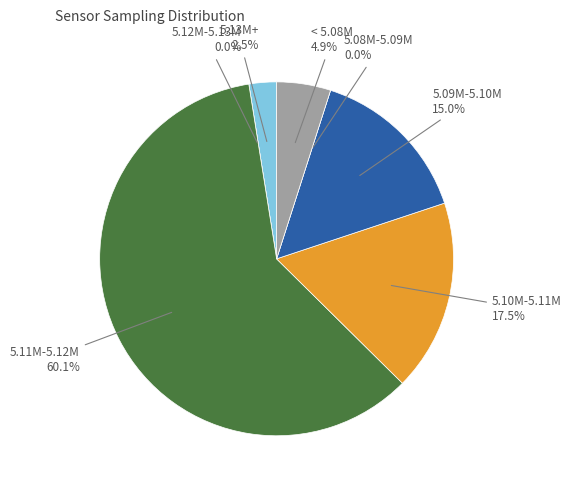

What portion of the pie excludes 28?

97.5%